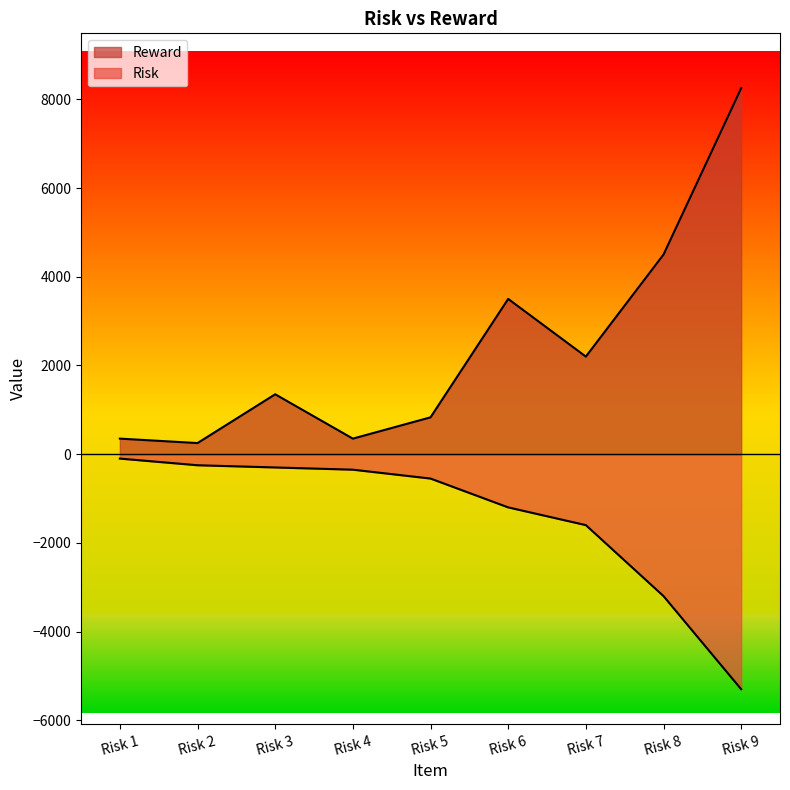

Reading left to right, list all the values displayed in this chart.

Reward: Risk 1=350	Risk 2=250	Risk 3=1350	Risk 4=350	Risk 5=830	Risk 6=3500	Risk 7=2200	Risk 8=4500	Risk 9=8250
Risk: Risk 1=-100	Risk 2=-250	Risk 3=-300	Risk 4=-350	Risk 5=-550	Risk 6=-1200	Risk 7=-1600	Risk 8=-3200	Risk 9=-5300